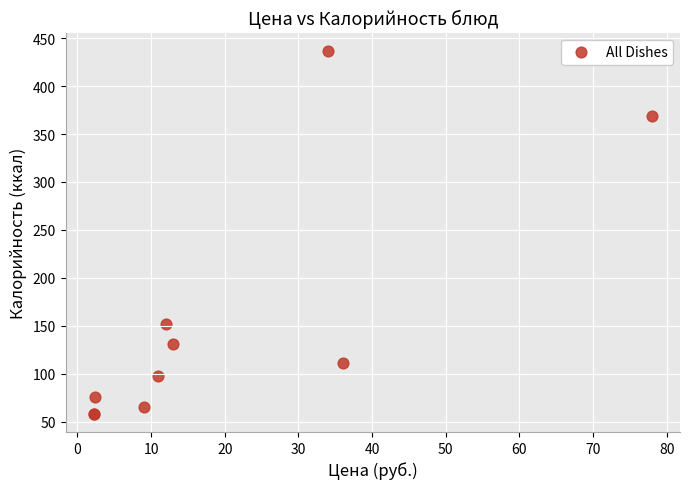

What Y value in the scatter plot is closest to 247?

151.8